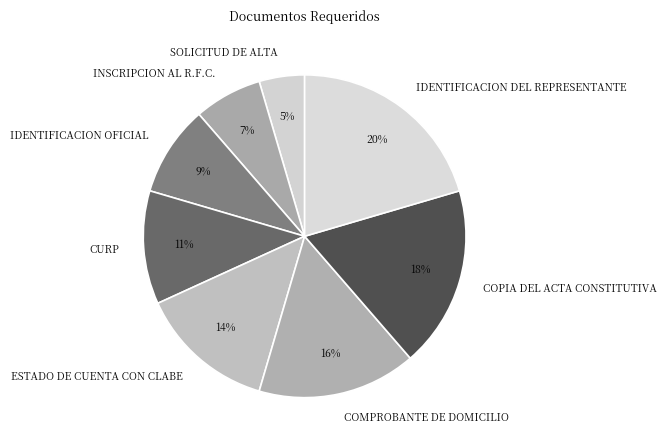

Rank the categories by value from lowest to highest.

SOLICITUD DE ALTA, INSCRIPCION AL R.F.C., IDENTIFICACION OFICIAL, CURP, ESTADO DE CUENTA CON CLABE, COMPROBANTE DE DOMICILIO, COPIA DEL ACTA CONSTITUTIVA, IDENTIFICACION DEL REPRESENTANTE